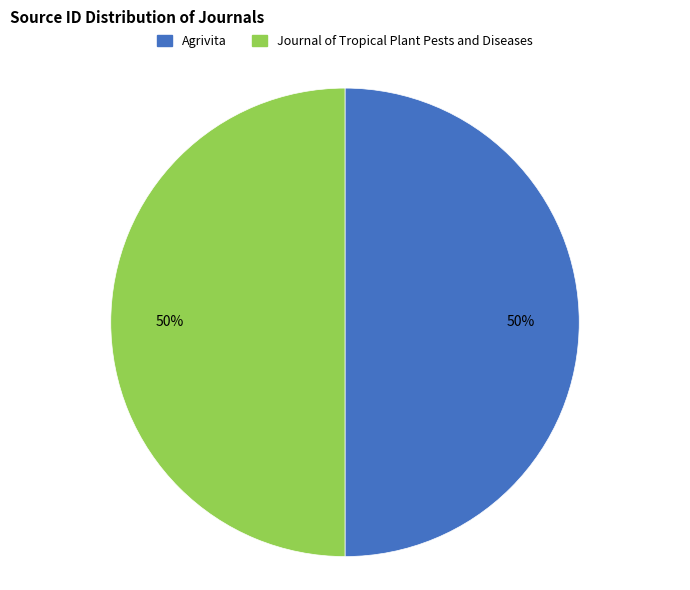

To the nearest percent, what percentage of the pie is Journal of Tropical Plant Pests and Diseases?

50%